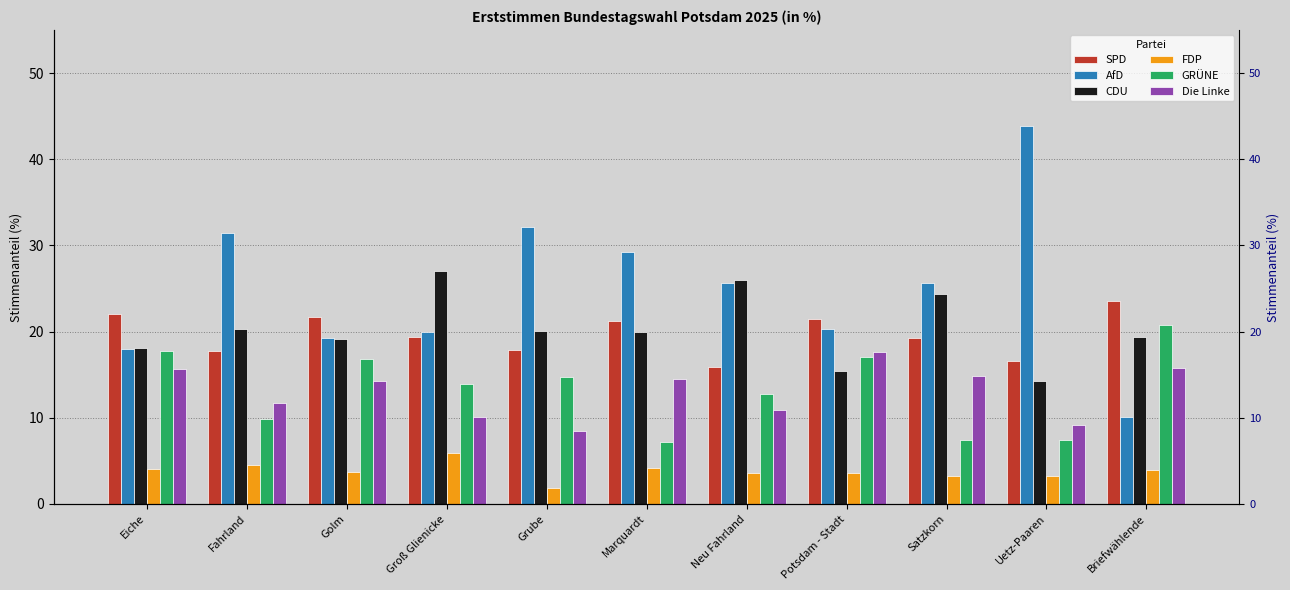

Reading left to right, transcribe all the data shown in this chart.

SPD: 22.1	17.8	21.7	19.4	17.9	21.2	15.9	21.5	19.3	16.6	23.5
AfD: 18.0	31.4	19.3	20.0	32.1	29.2	25.6	20.3	25.6	43.8	10.1
CDU: 18.1	20.3	19.1	27.0	20.1	20.0	26.0	15.4	24.4	14.3	19.4
FDP: 4.1	4.5	3.7	5.9	1.8	4.2	3.6	3.6	3.3	3.2	3.9
GRÜNE: 17.8	9.9	16.8	13.9	14.7	7.2	12.8	17.1	7.4	7.4	20.8
Die Linke: 15.7	11.7	14.3	10.1	8.5	14.5	10.9	17.6	14.8	9.2	15.8